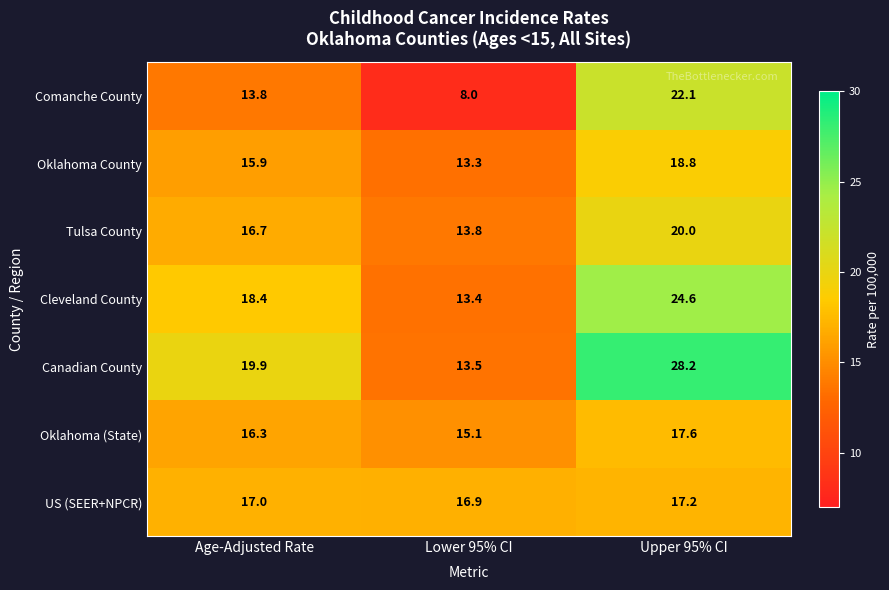

How many data points in Oklahoma County are less than 15?

1